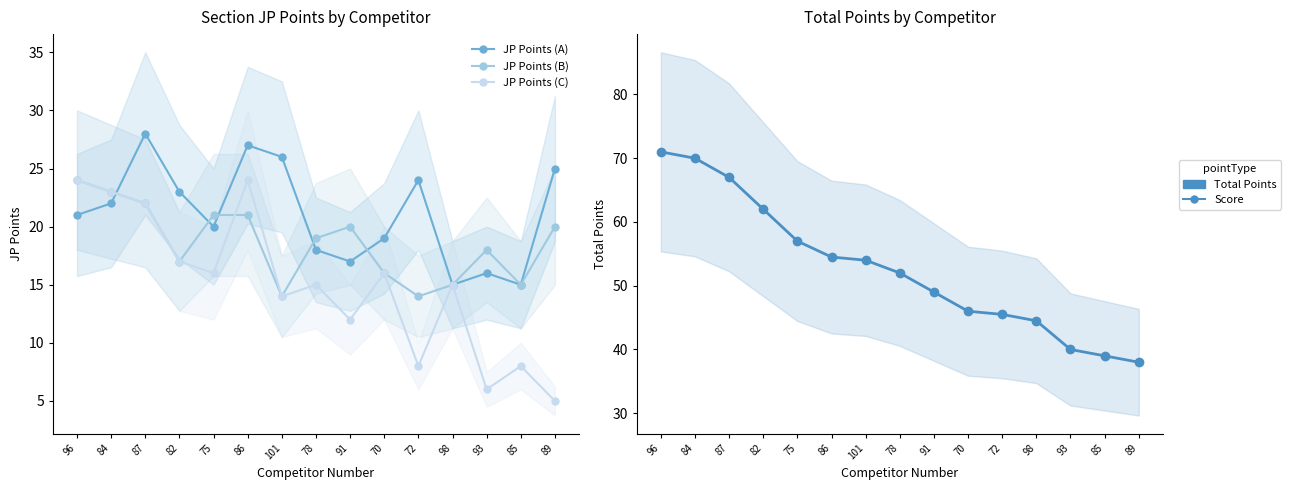

Is it true that JP Points (A) equals 27.0 at 86?

True